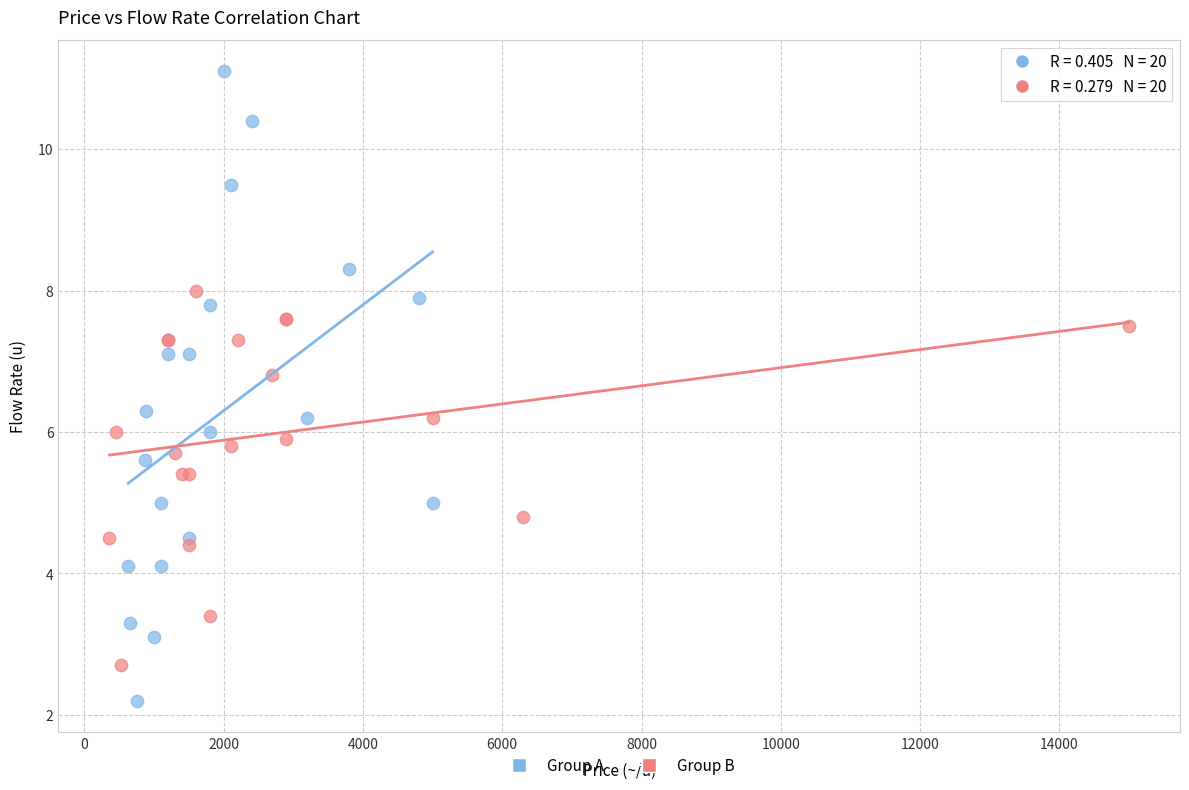

Which series reaches the minimum Y coordinate?

Group A